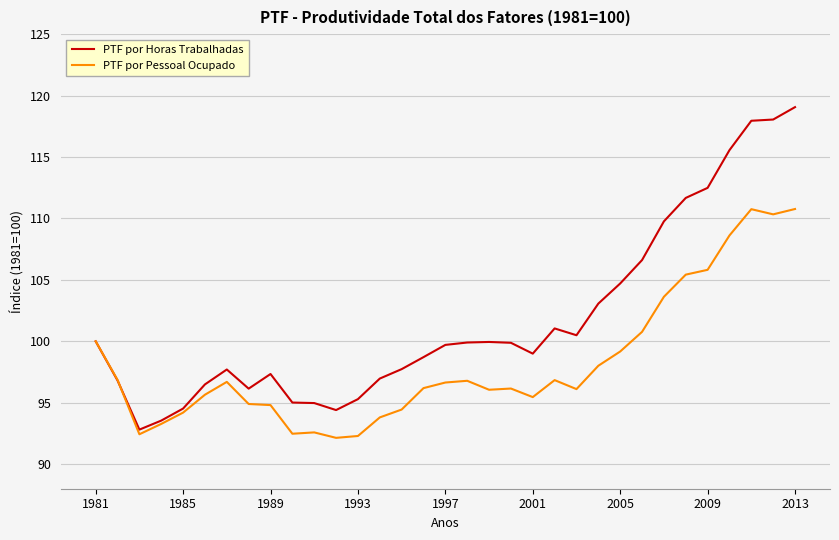

After their last crossing, which series has the higher values: PTF por Horas Trabalhadas or PTF por Pessoal Ocupado?

PTF por Horas Trabalhadas